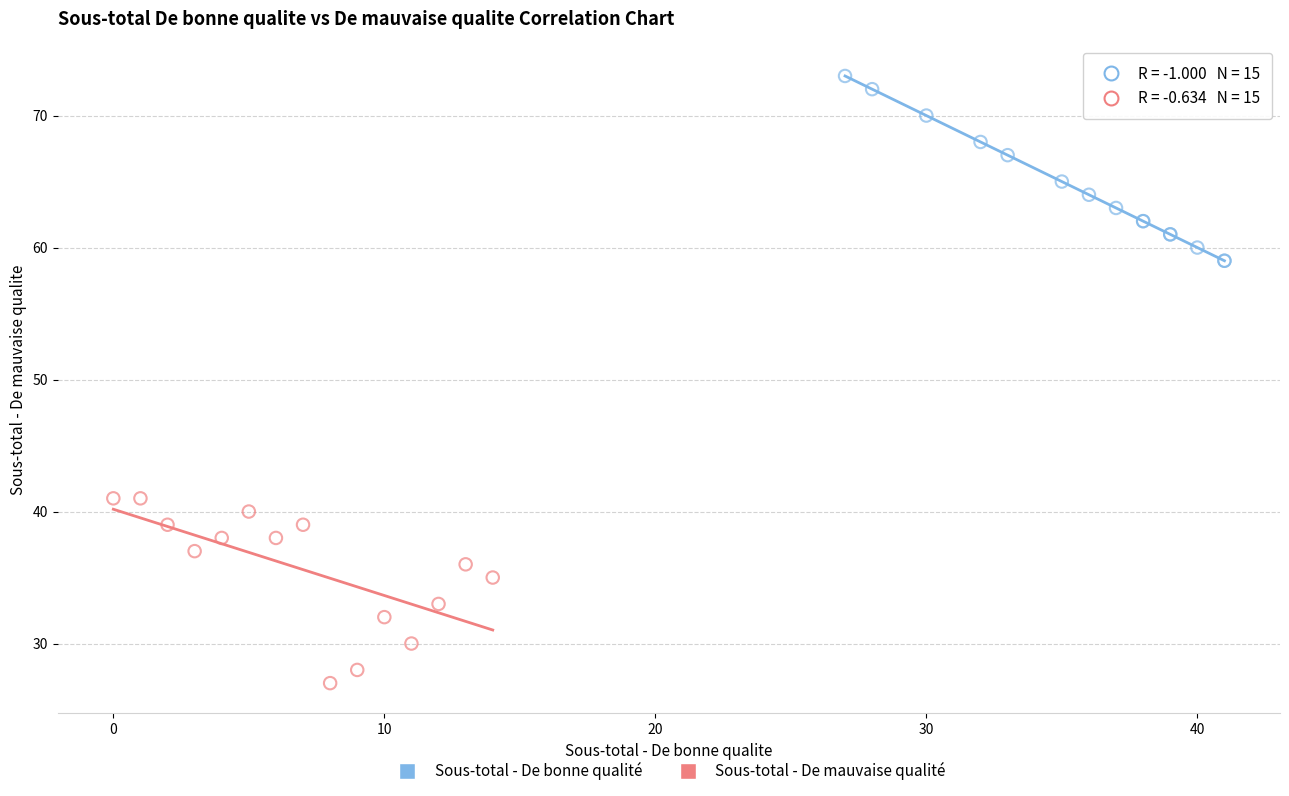

Which series contains the lowest Y value?

Sous-total - De mauvaise qualité